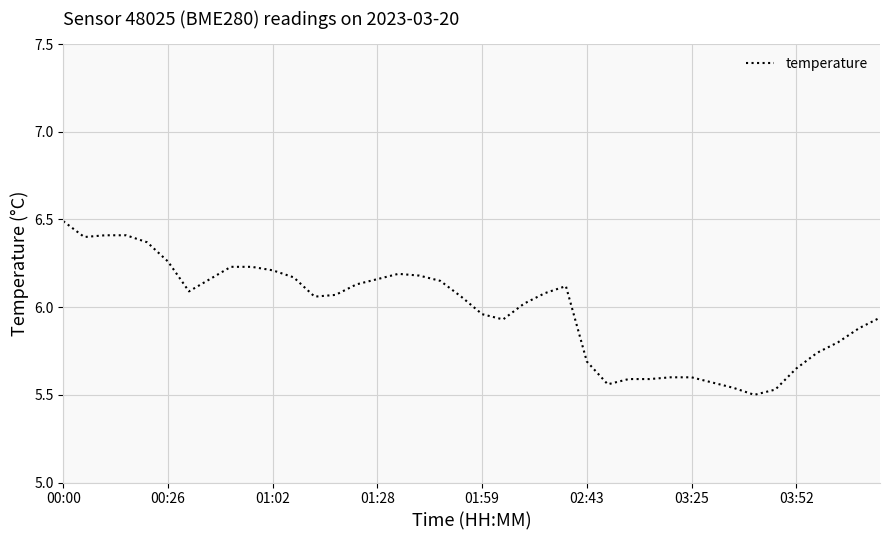

How many lines are shown in the chart?

1